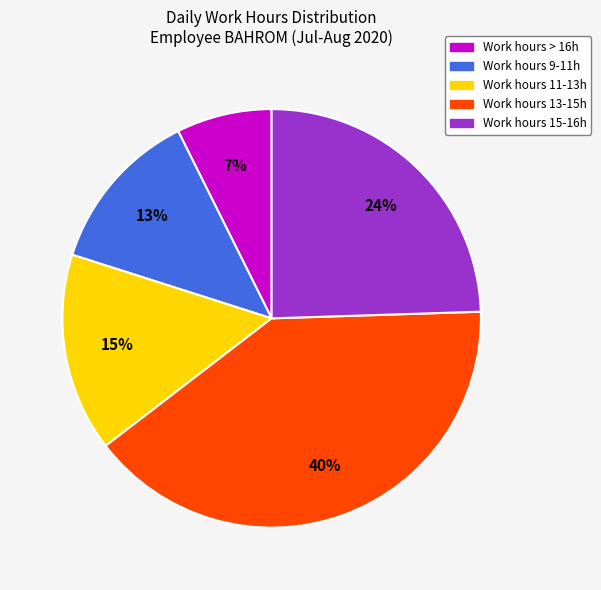

To the nearest percent, what is the difference between the largest and smallest slice percentages?

33%